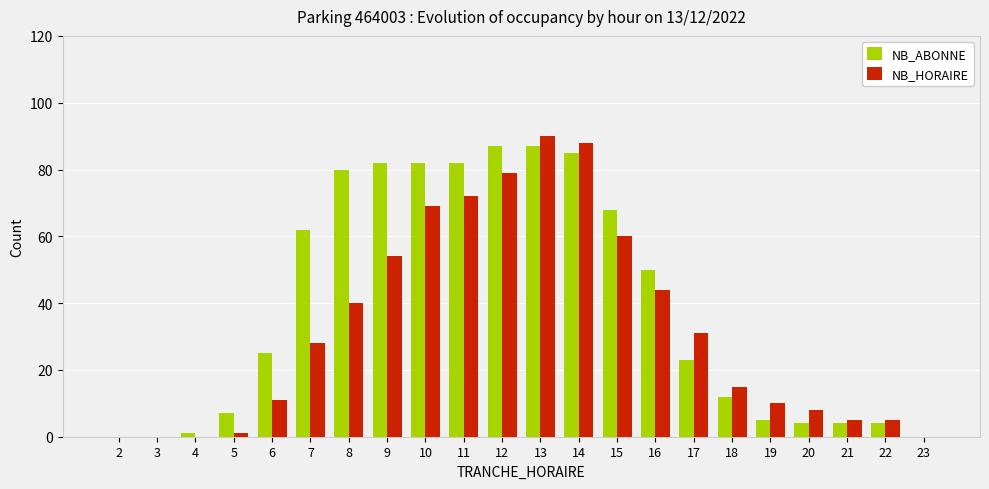

How many categories are shown in the chart?

22